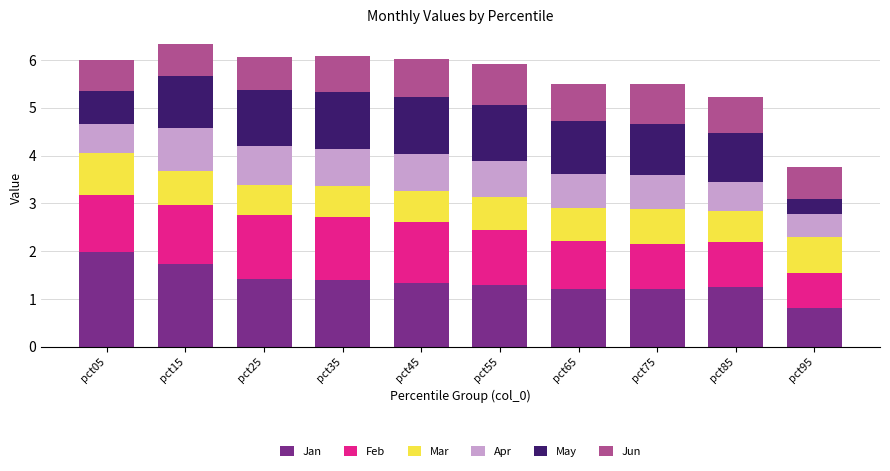

What is the maximum value for Jan?

2.0